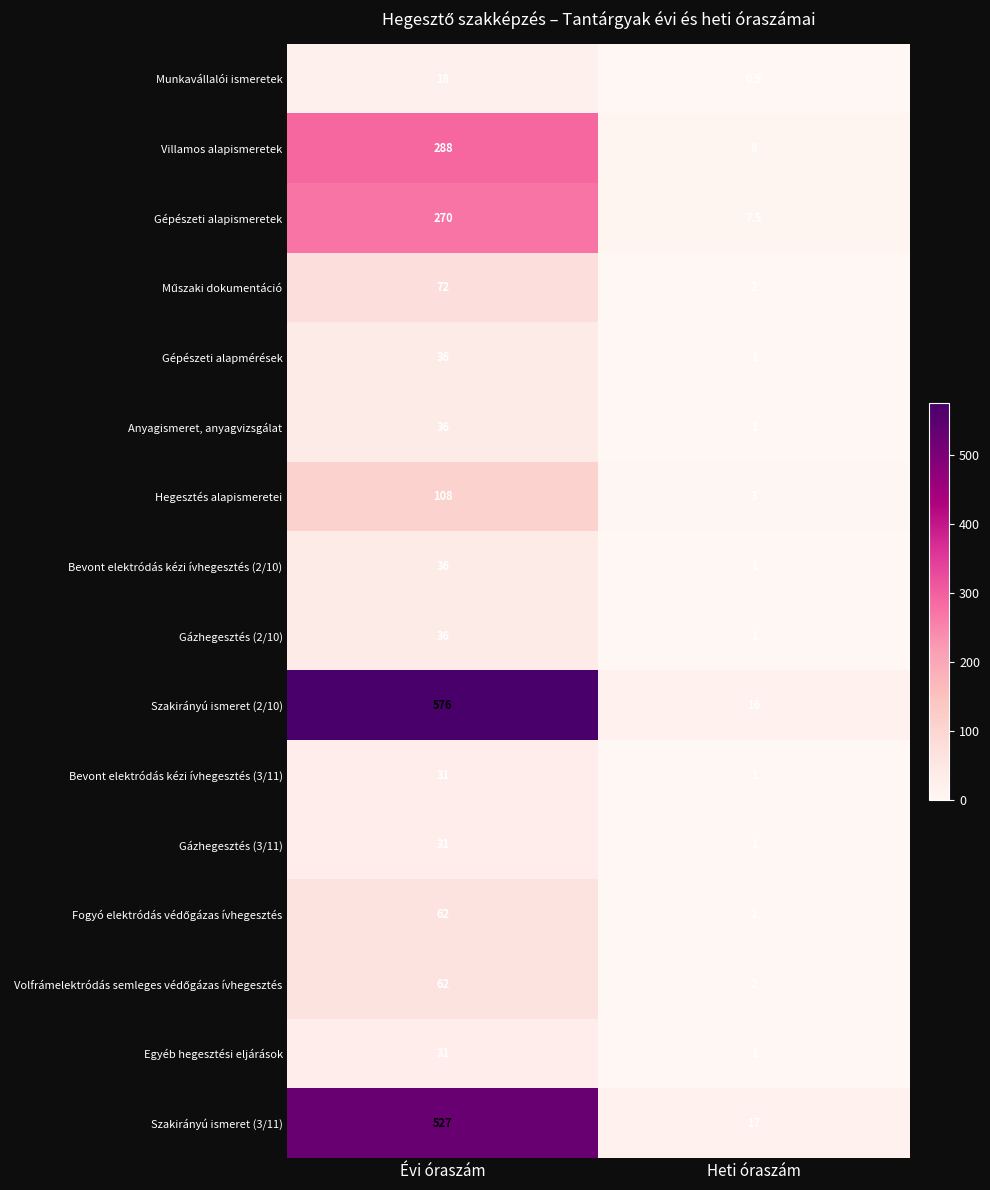

What is the spread (max minus min) of values at Évi óraszám?

558.0